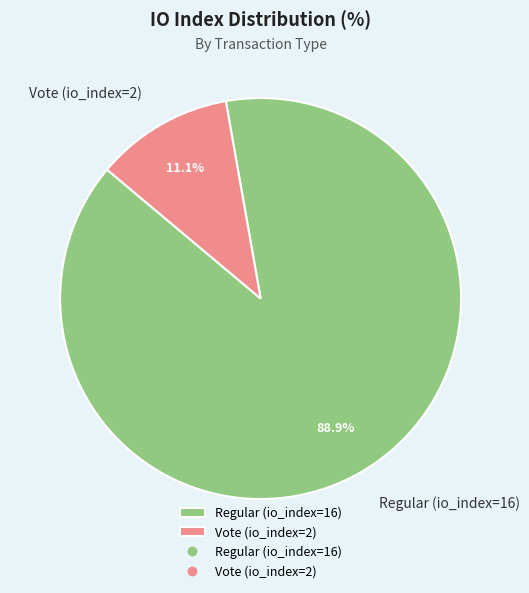

Which category has the biggest portion of the pie?

Regular (io_index=16)